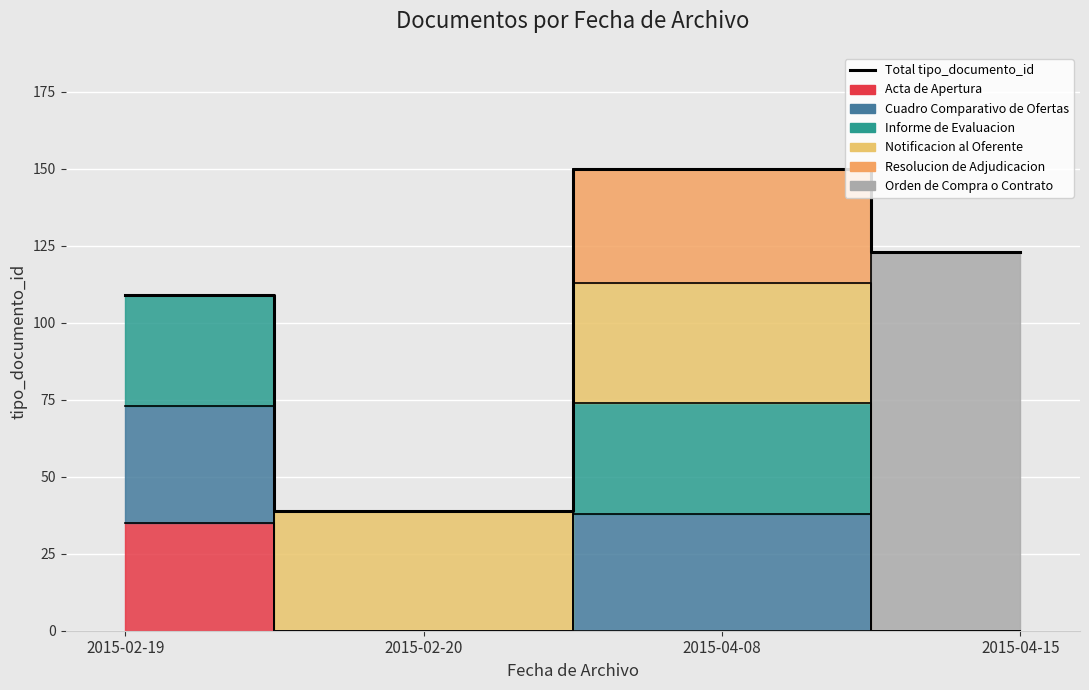

What is the average value?

105